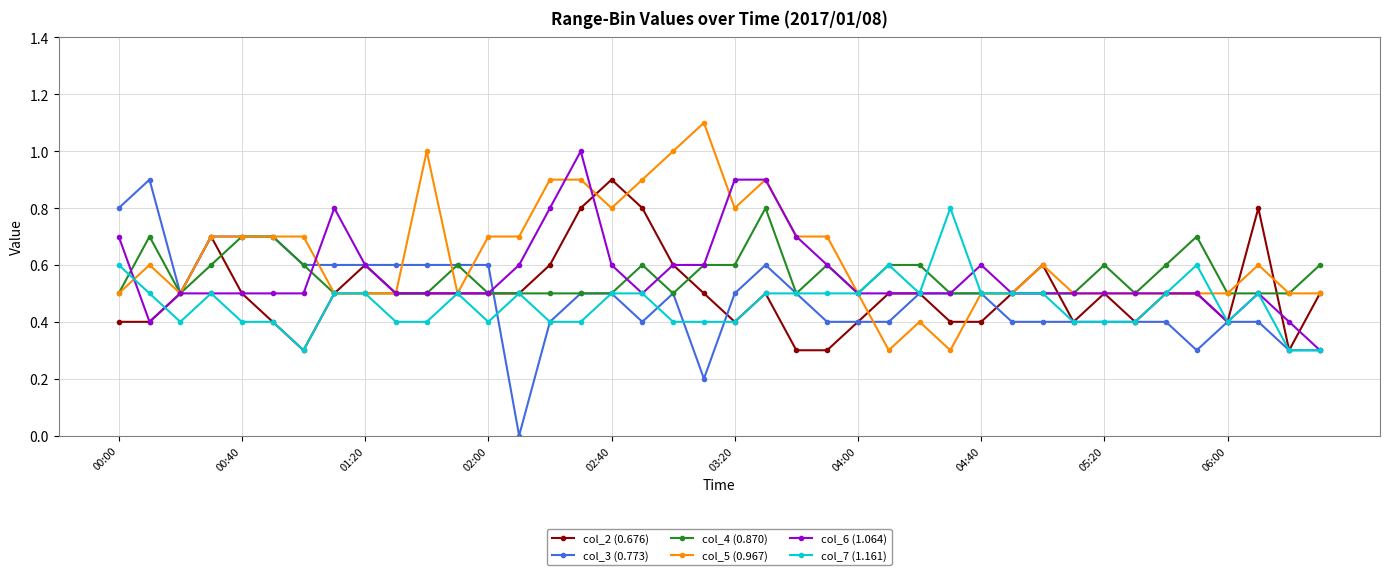

Which series has the largest total across all categories?

col_5 (0.967)